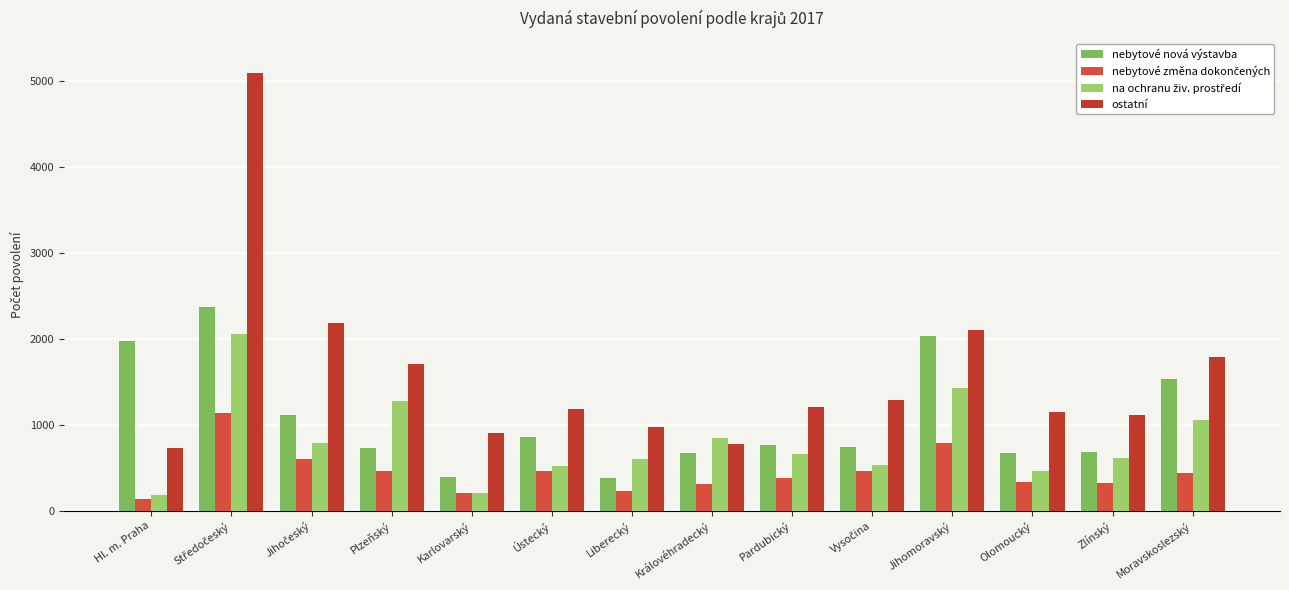

What is the label of the 9th bar from the right?

Ústecký